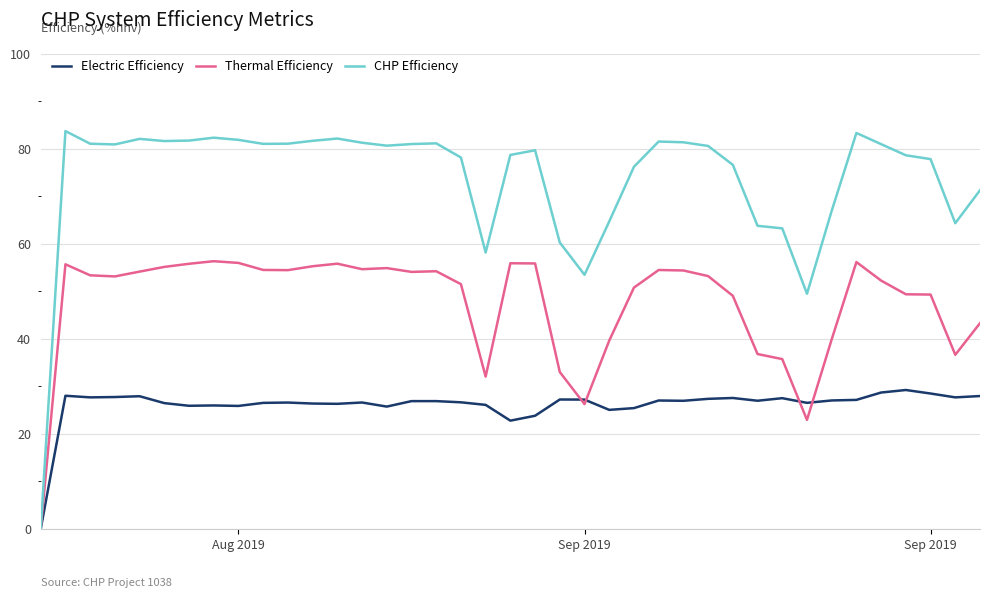

Which series has the largest total across all categories?

CHP Efficiency